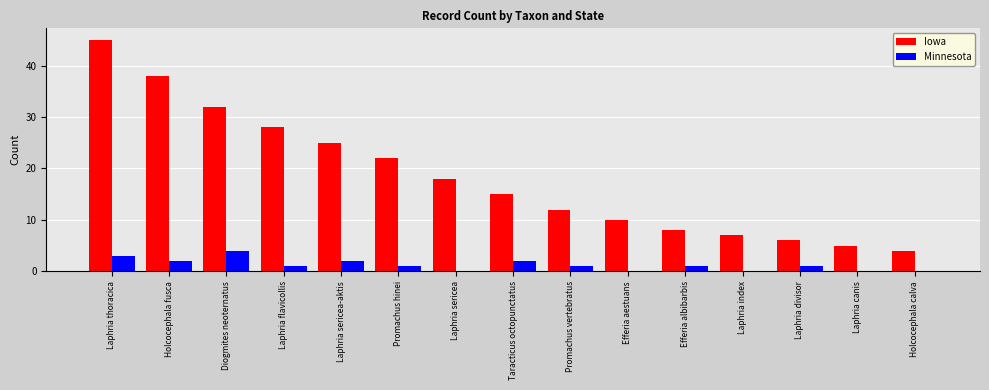

Which label corresponds to the largest value in the chart?

Laphria thoracica